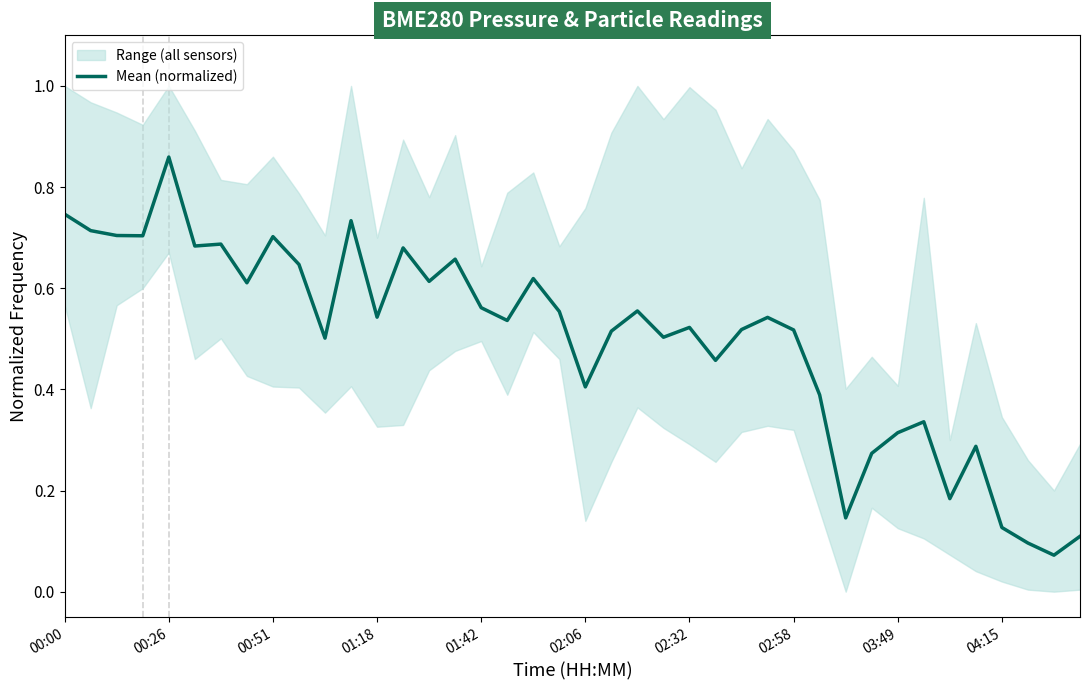

True or false: Mean (normalized) has a value of 0.0 at 04:15.

False